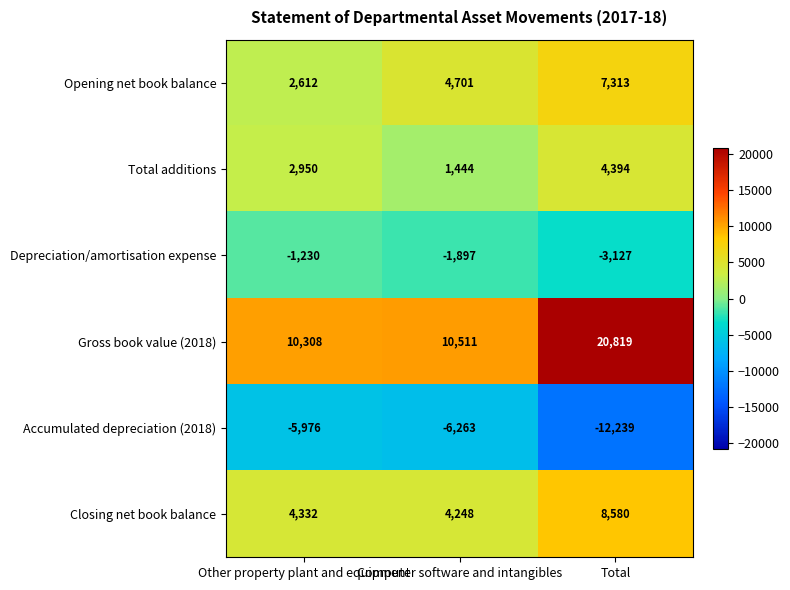

Where is Accumulated depreciation (2018) nearest to the value -9107?

Computer software and intangibles